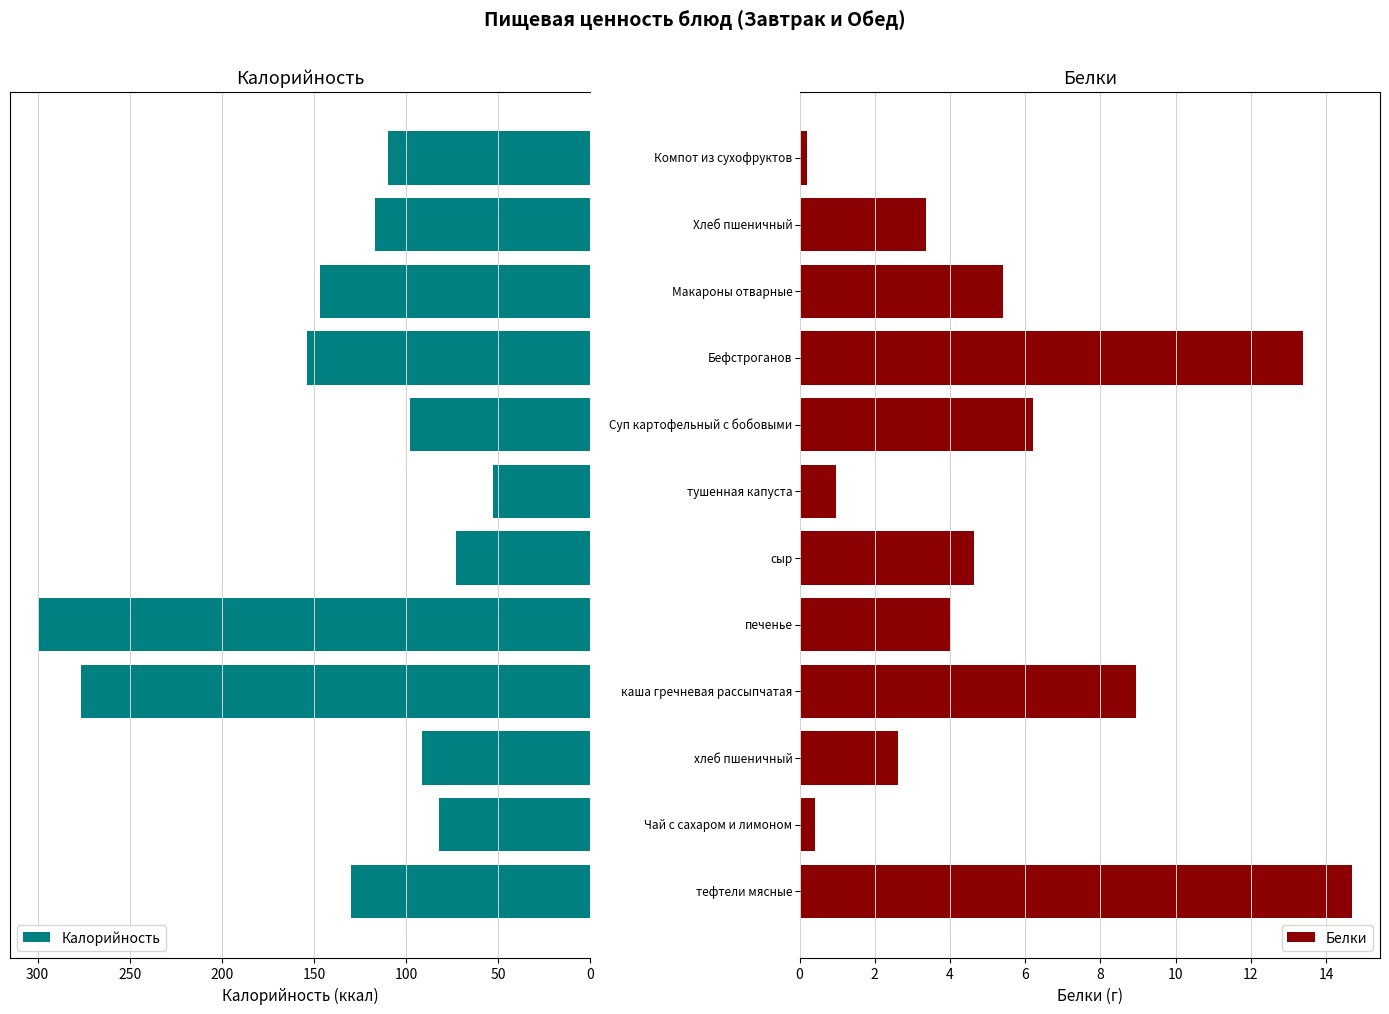

What is the lowest value of the Белки series?

0.2